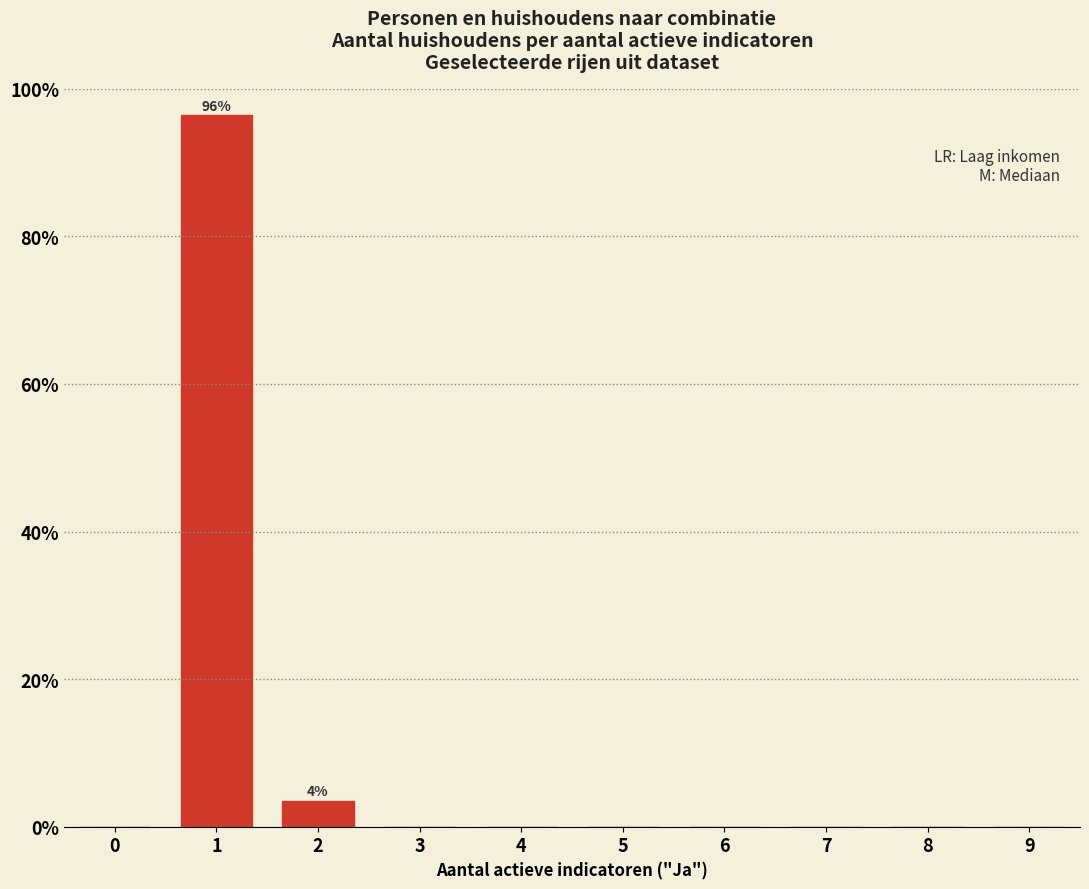

Reading left to right, list all the values displayed in this chart.

0=0.0	1=96.5	2=3.5	3=0.0	4=0.0	5=0.0	6=0.0	7=0.0	8=0.0	9=0.0